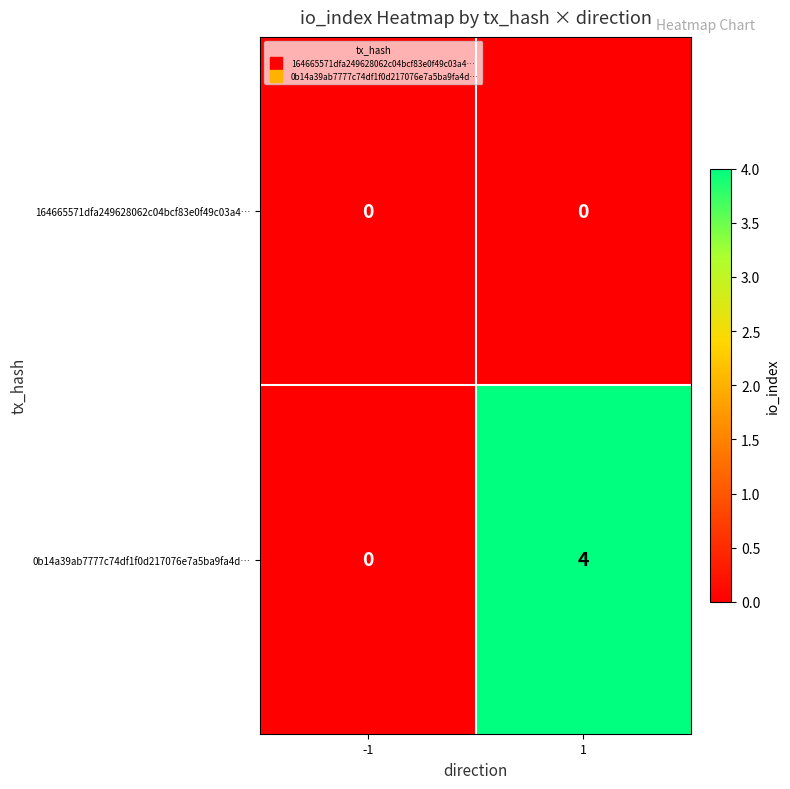

The value of 0b14a39ab7777c74df1f0d217076e7a5ba9fa4d… at -1 is -2. True or false?

False